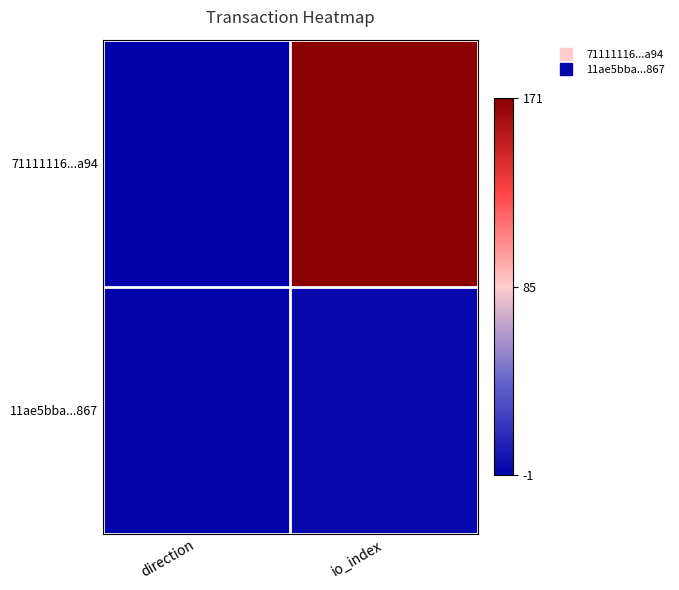

At how many categories does at least one series exceed 108?

1